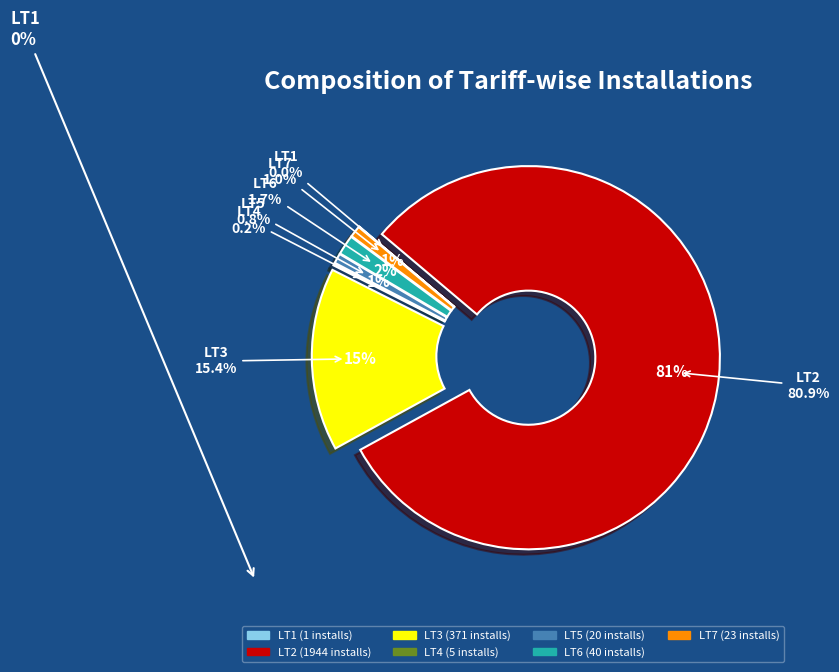

To the nearest percent, what portion does LT5 represent?

1%